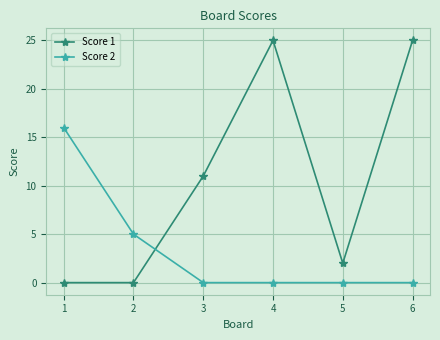

Is this an area chart (filled region under the line)?

No